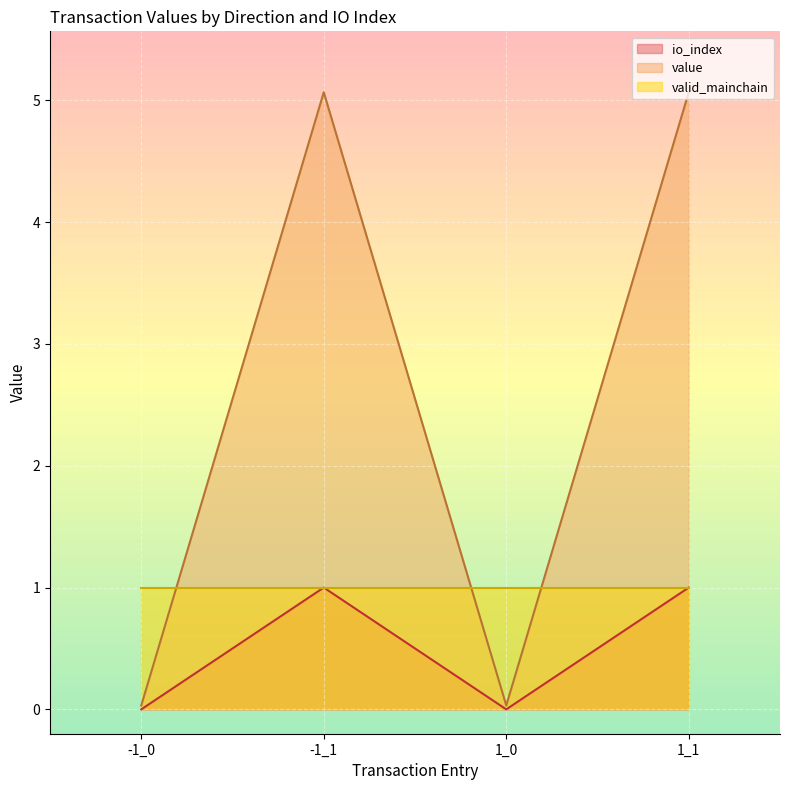

In io_index, how many points are higher than both neighbors (excluding endpoints)?

1